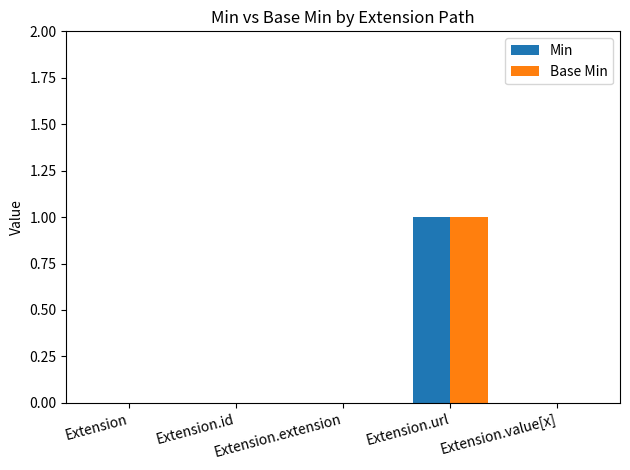

At which label does Base Min reach its peak?

Extension.url